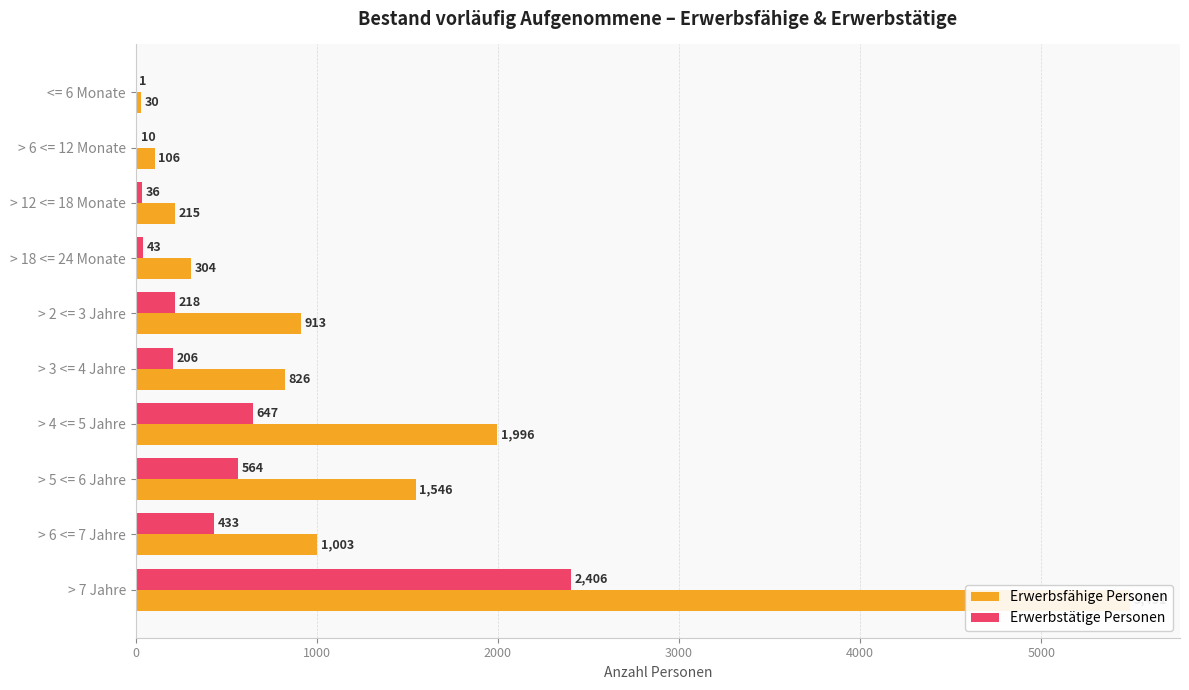

Reading left to right, transcribe all the data shown in this chart.

Erwerbsfähige Personen: 30	106	215	304	913	826	1996	1546	1003	5491
Erwerbstätige Personen: 1	10	36	43	218	206	647	564	433	2406